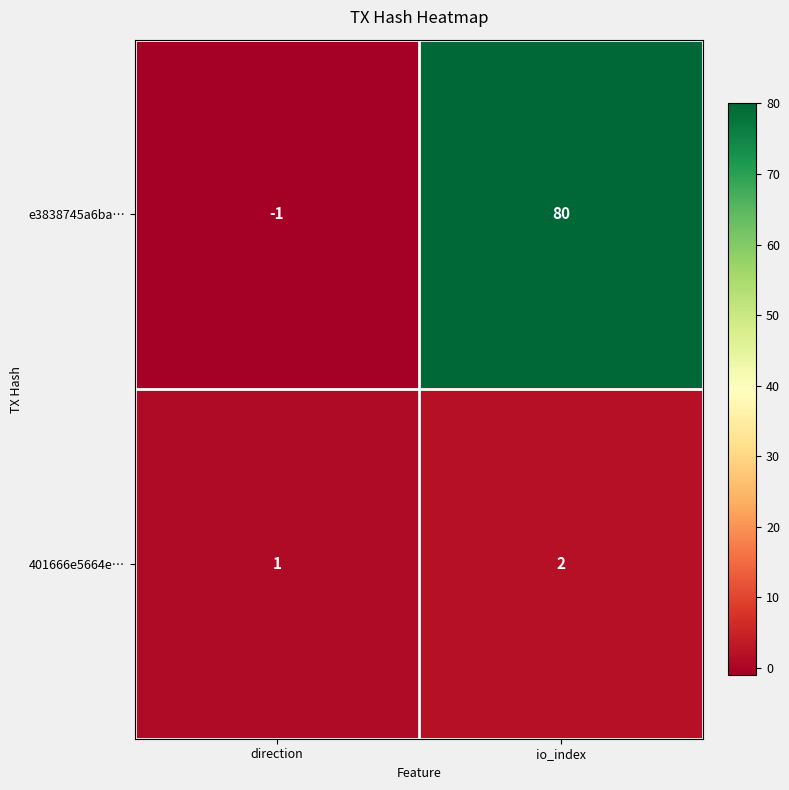

Reading left to right, what are all the values shown in this chart?

e3838745a6ba…: direction=-1	io_index=80
401666e5664e…: direction=1	io_index=2